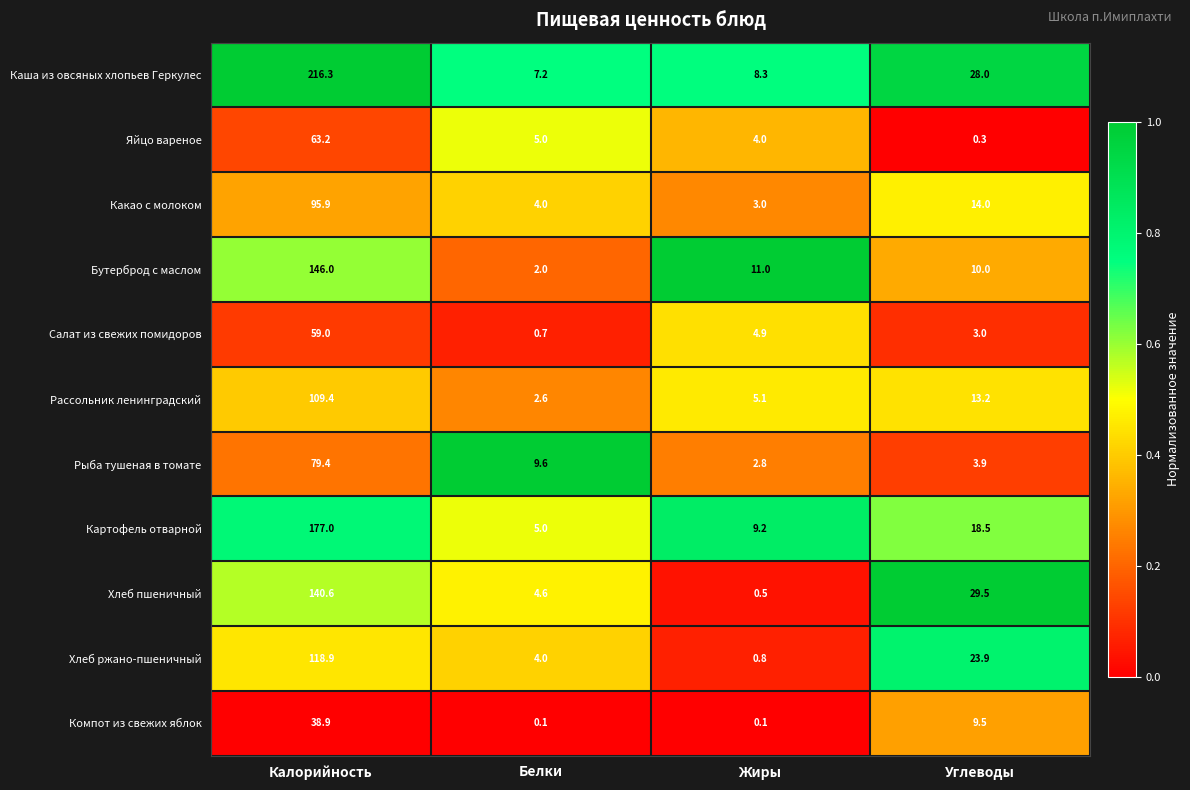

What is the average value of the Яйцо вареное series?

18.1